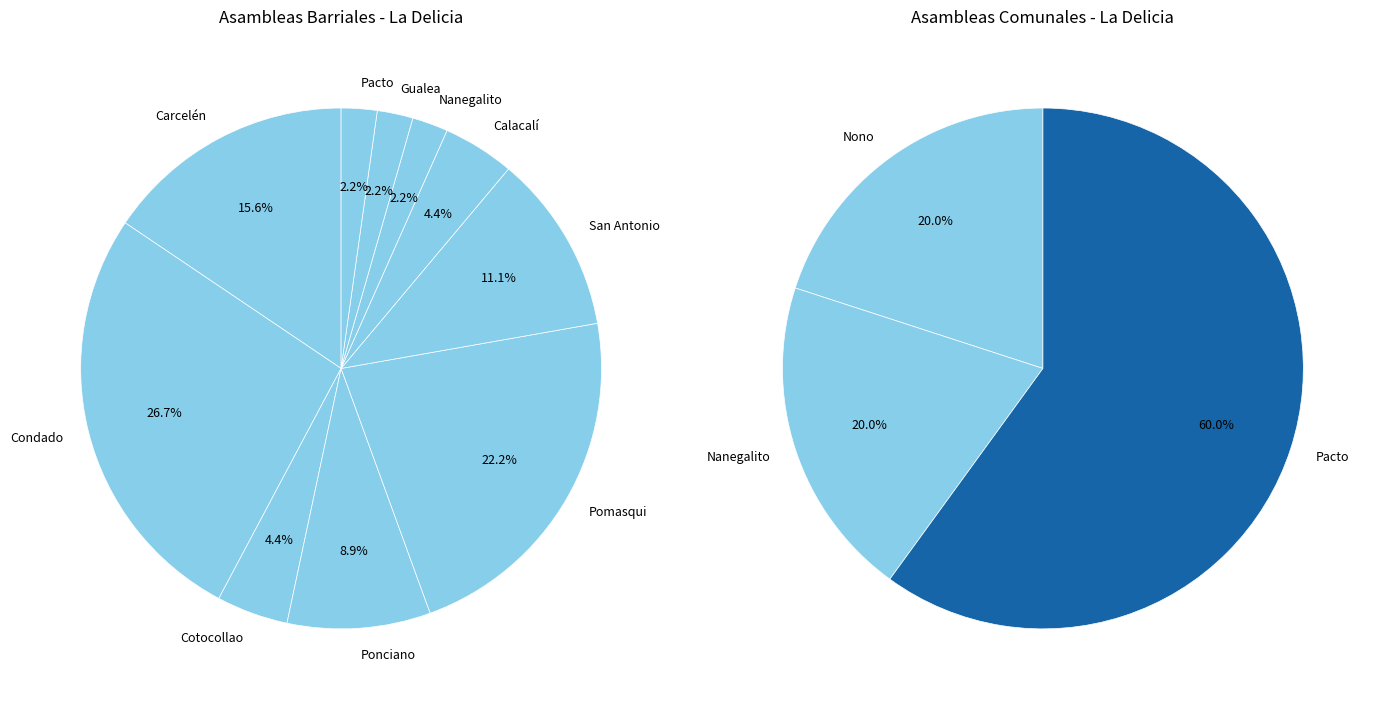

What is the spread (max minus min) of values at 7?

2